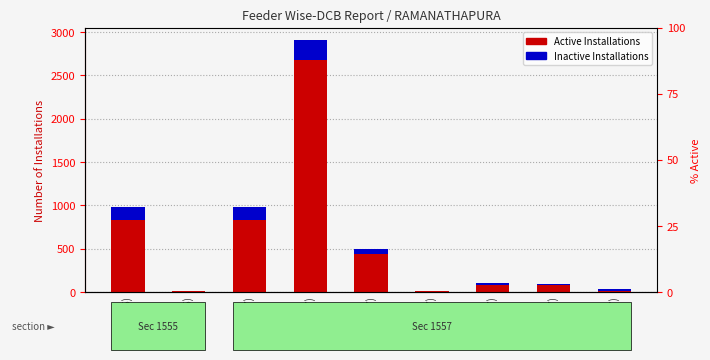

What are all the series names shown in the legend?

Active Installations, Inactive Installations